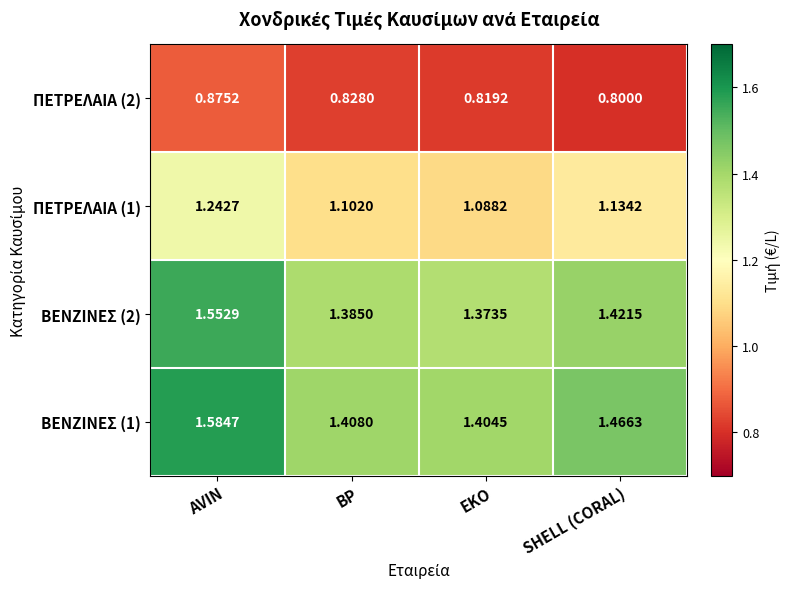

At which label does ΒΕΝΖΙΝΕΣ (2) reach its minimum?

EKO